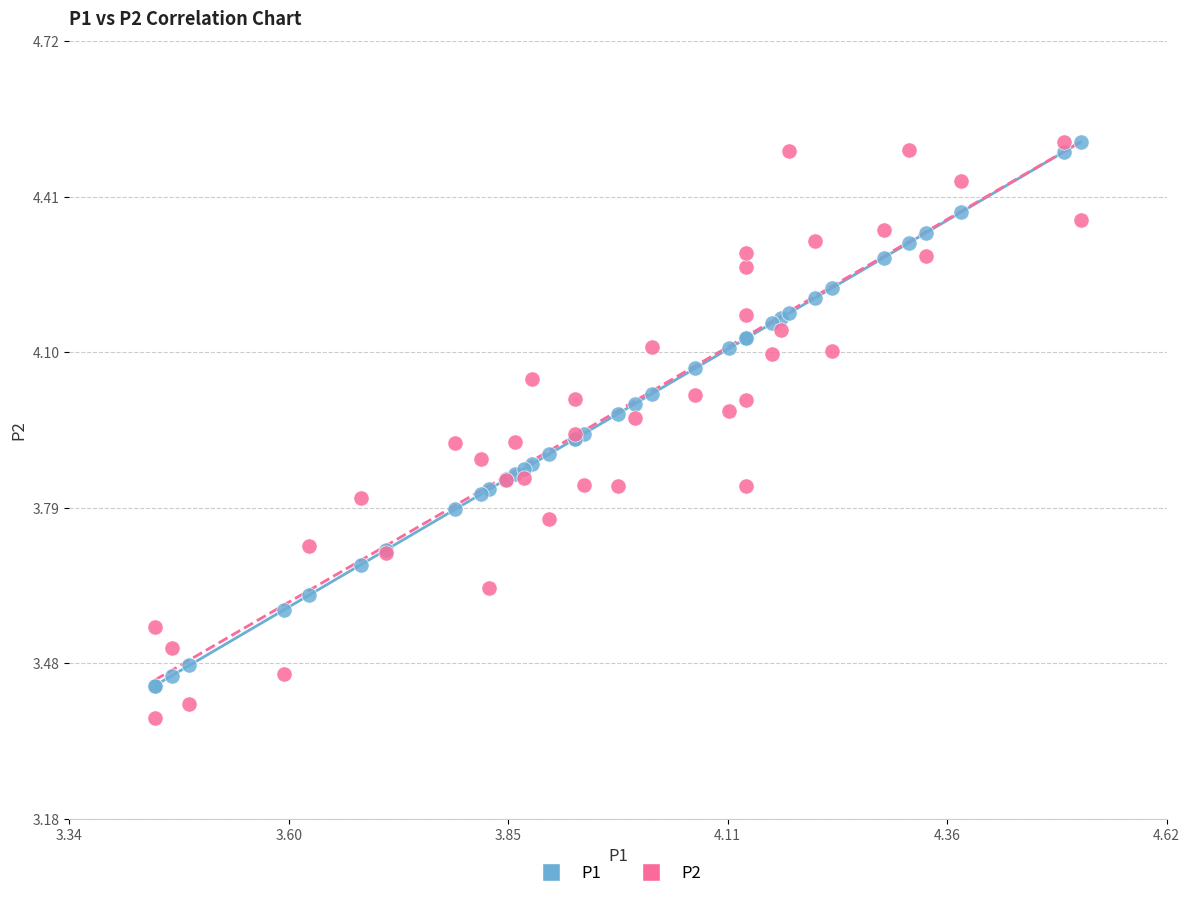

Which series reaches the minimum Y coordinate?

P2